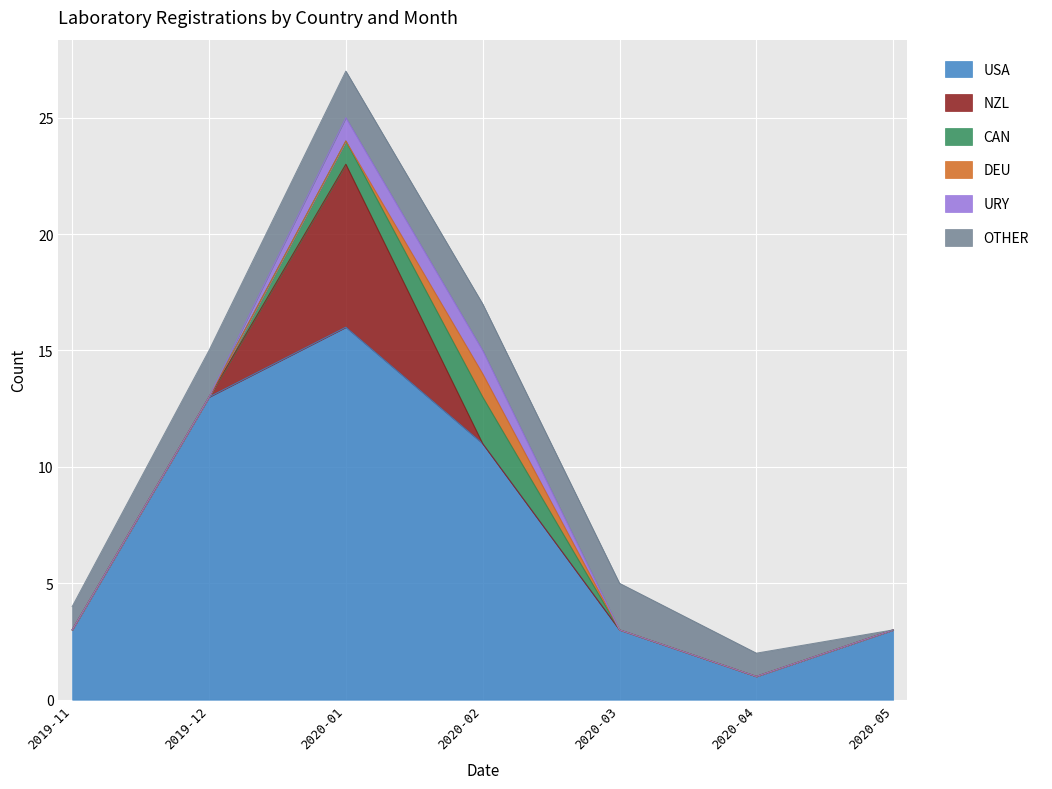

Rank the categories by NZL value from highest to lowest.

2020-01, 2019-11, 2019-12, 2020-02, 2020-03, 2020-04, 2020-05